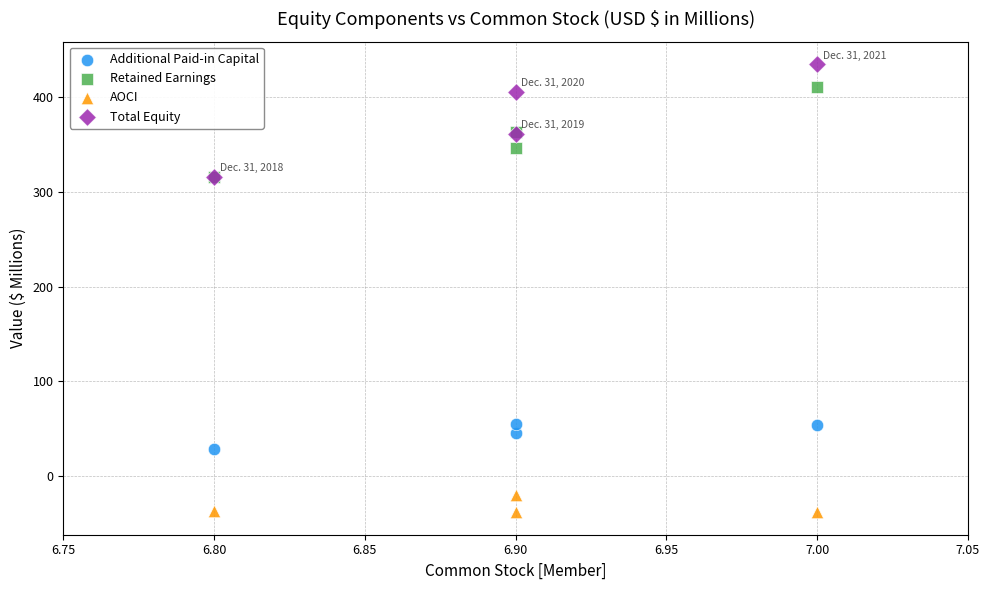

What are all the series names shown in the legend?

Additional Paid-in Capital, Retained Earnings, AOCI, Total Equity